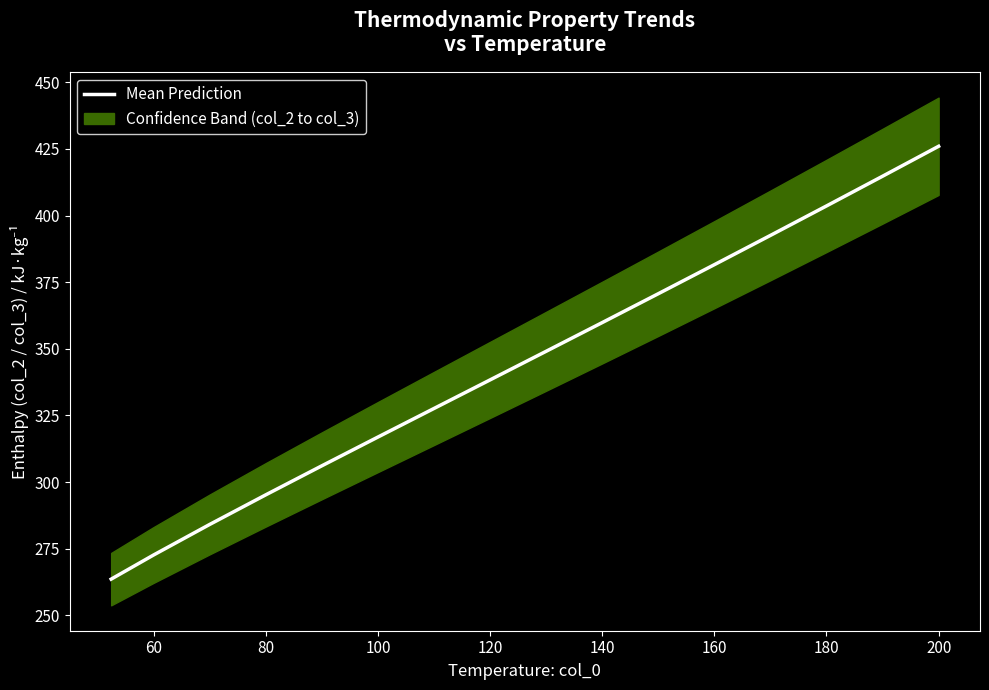

What is the label of the 2nd point from the left?

60